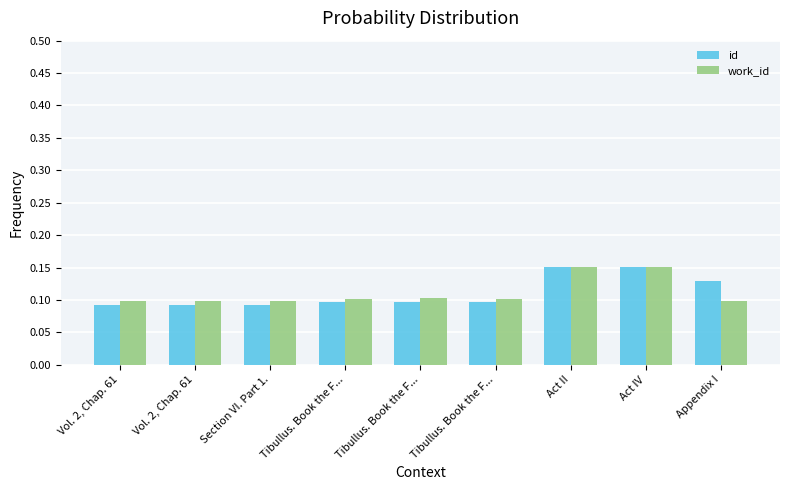

Are the bars horizontal?

No